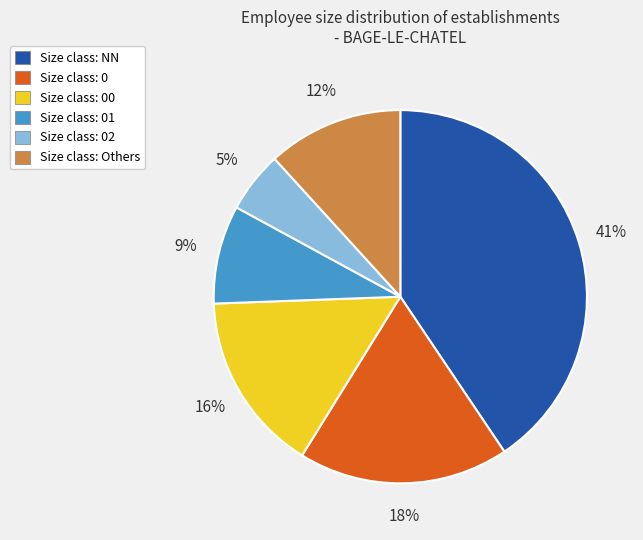

Is there any slice that represents more than half of the pie?

No